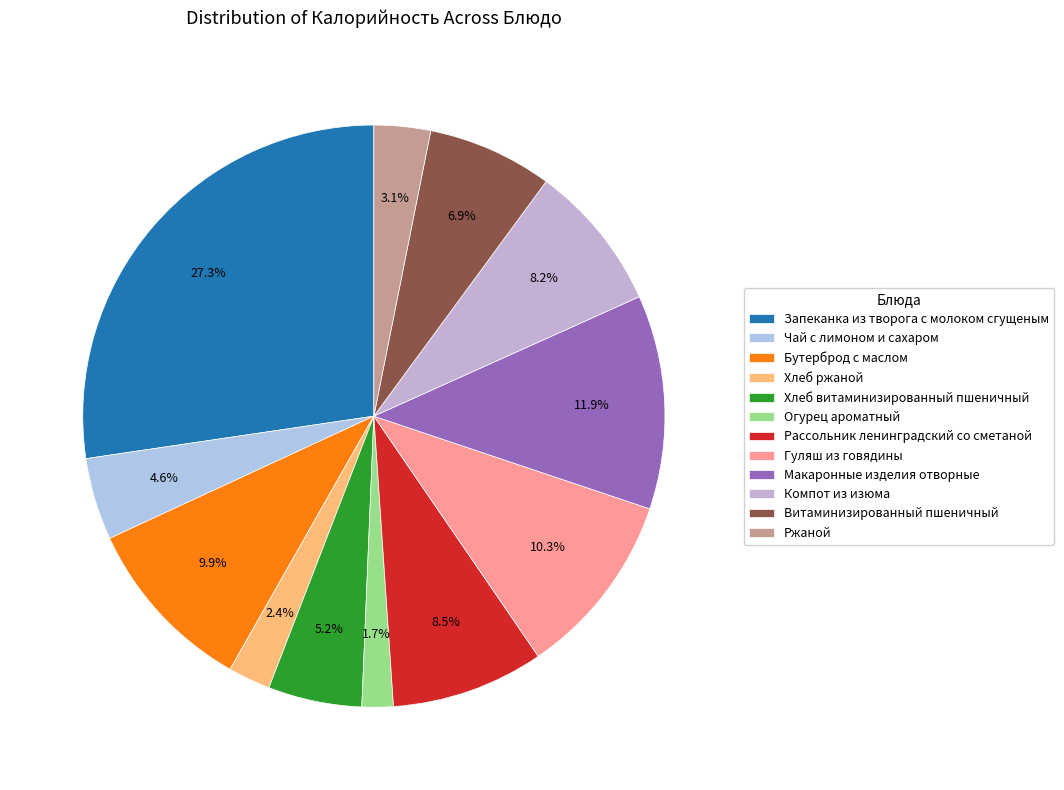

Combined, do Компот из изюма and Витаминизированный пшеничный account for over 50%?

No